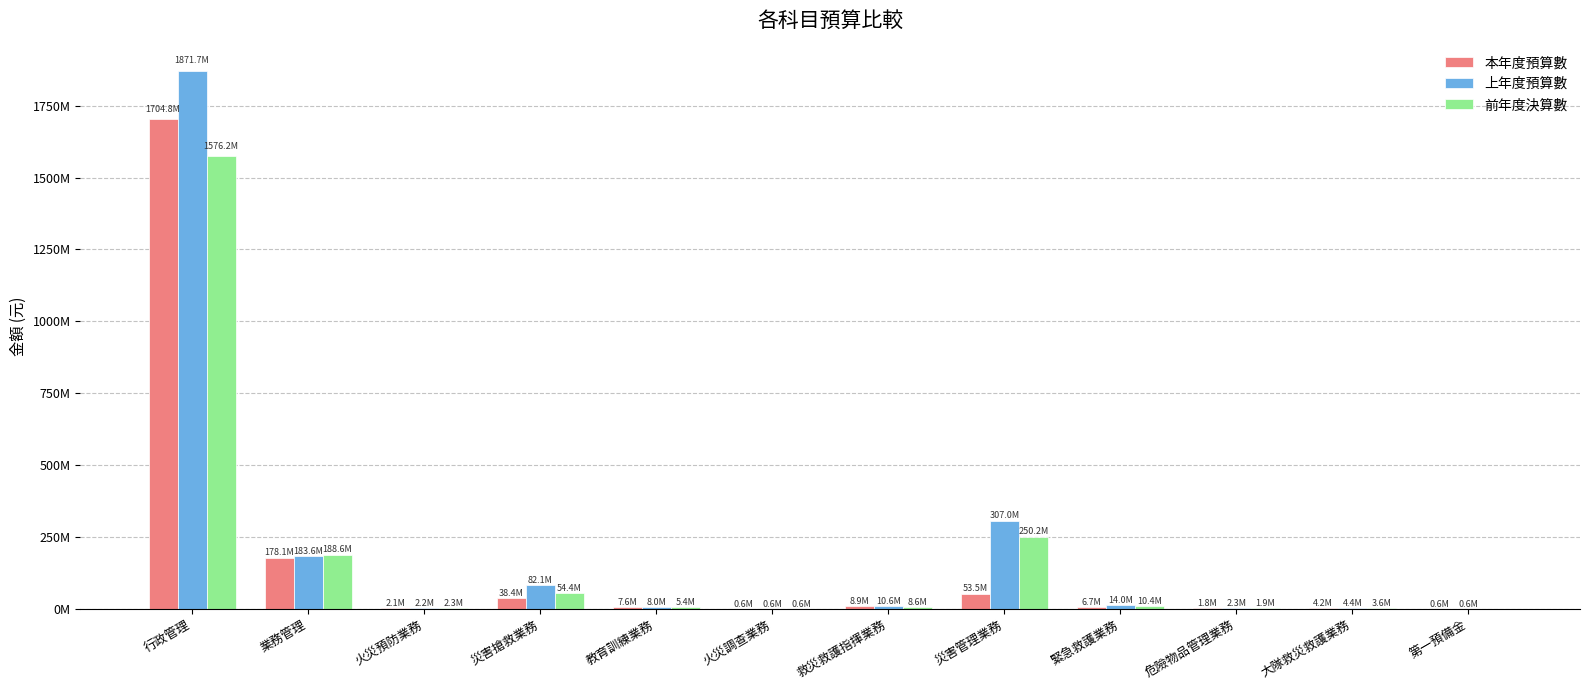

Does the chart contain stacked bars?

No